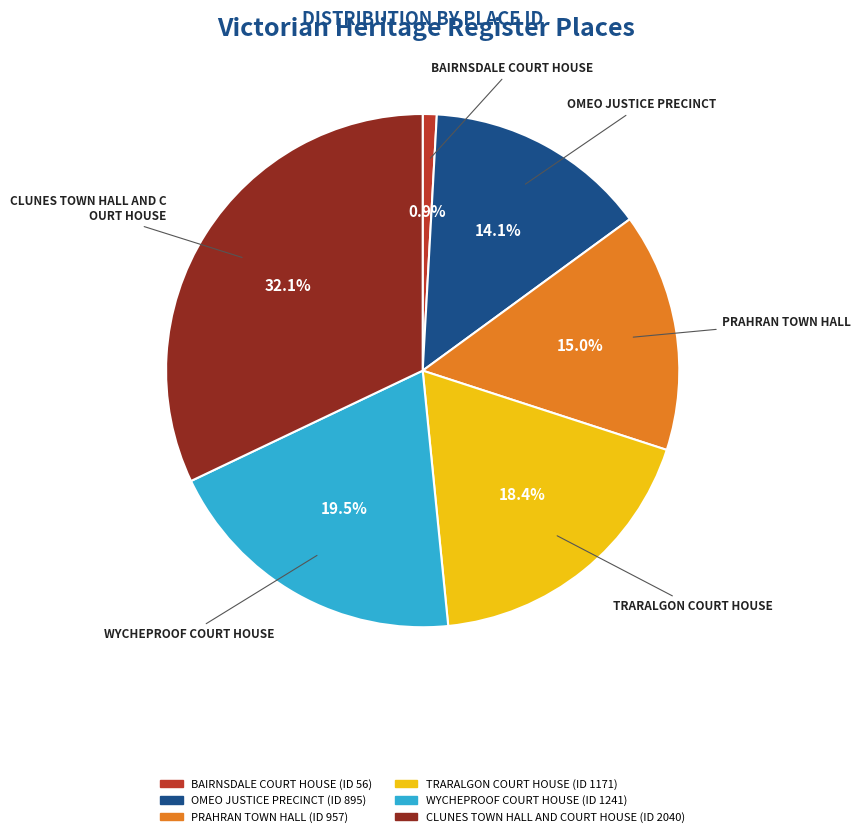

How many segments does this pie chart have?

6